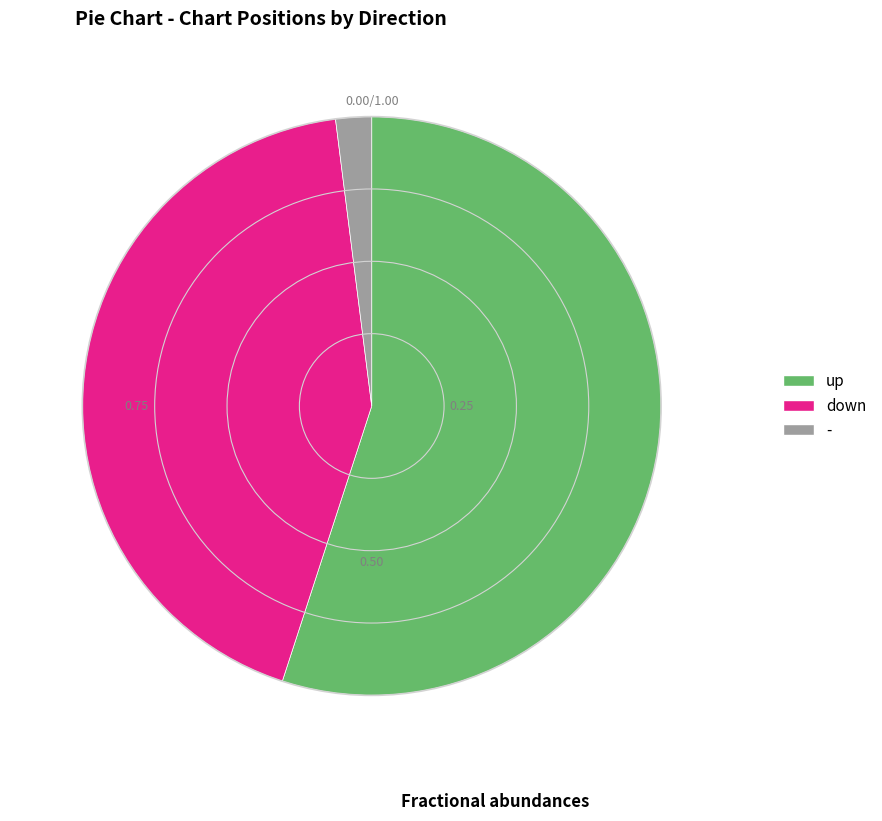

Rank the categories by value from highest to lowest.

up, down, -